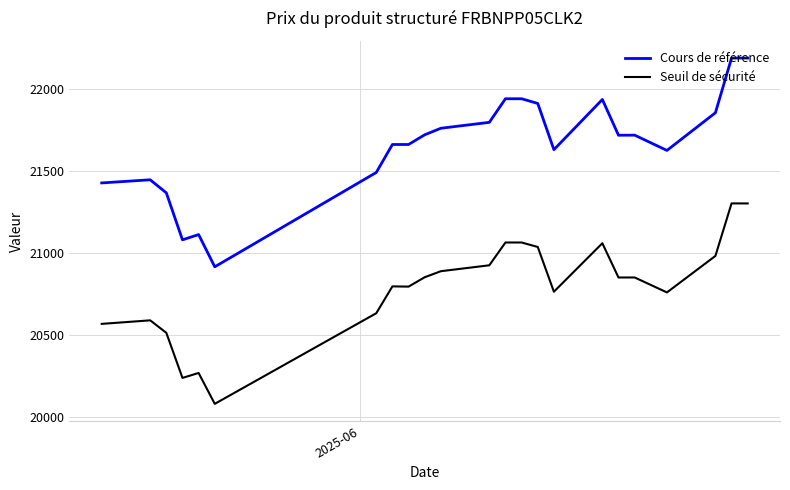

True or false: Seuil de sécurité and Cours de référence cross at least once.

False